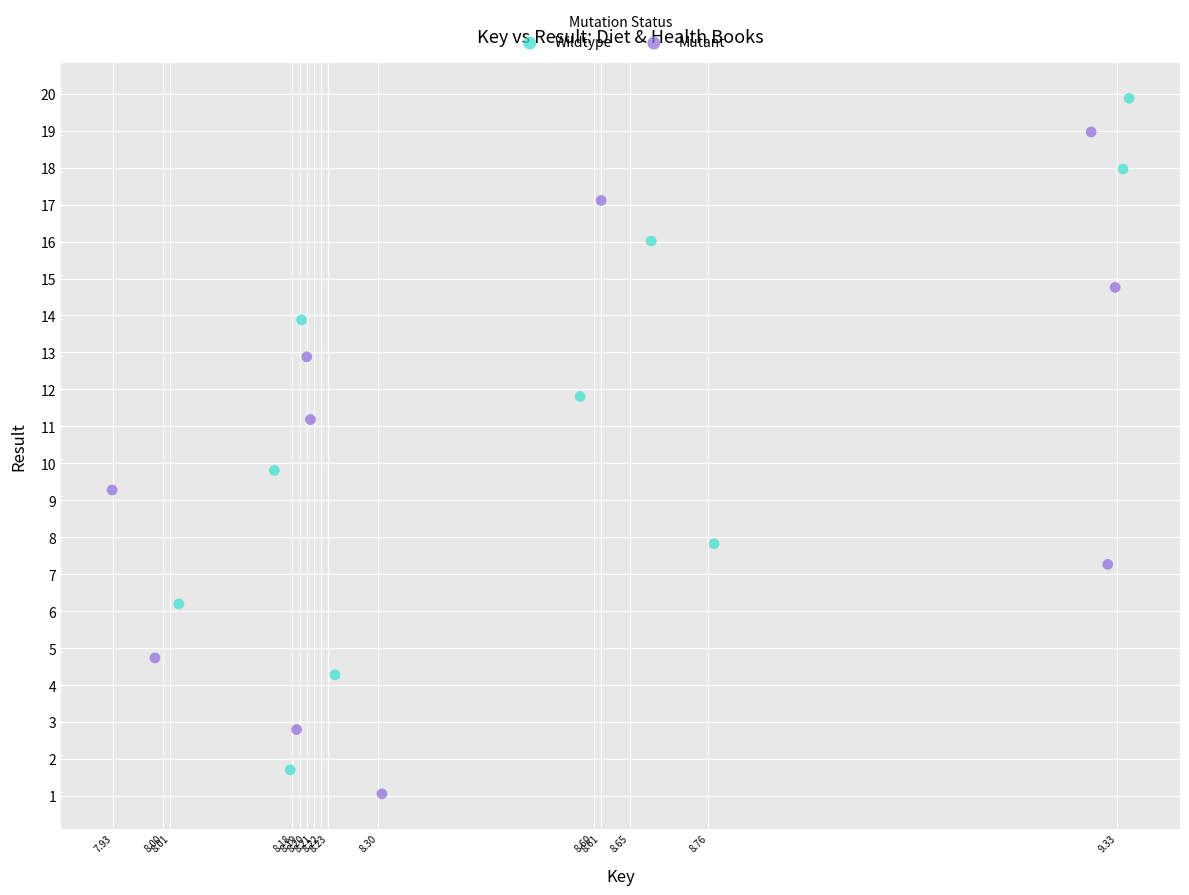

Which series reaches the maximum Y coordinate?

Wildtype